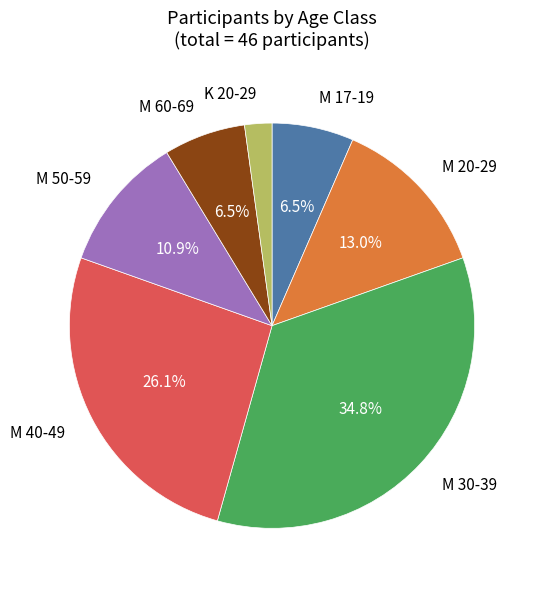

Does any single category account for the majority?

No